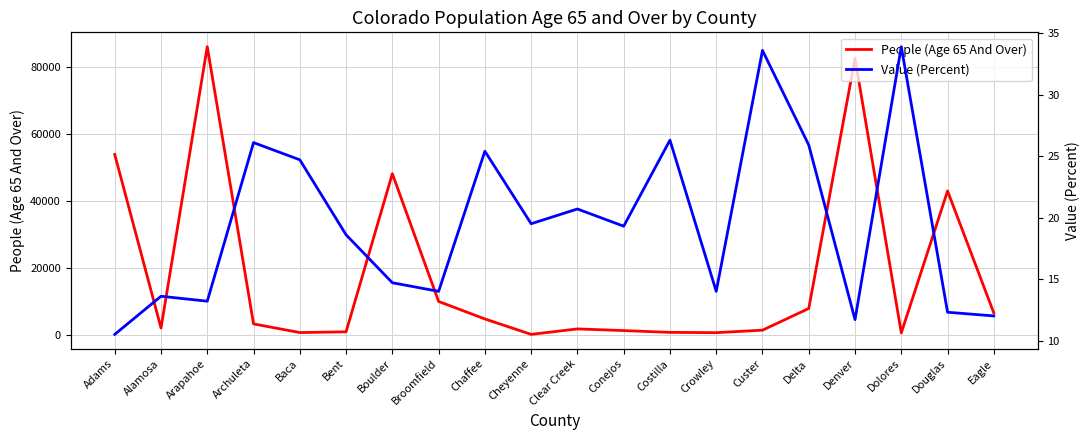

What are all the series names shown in the legend?

People (Age 65 And Over), Value (Percent)